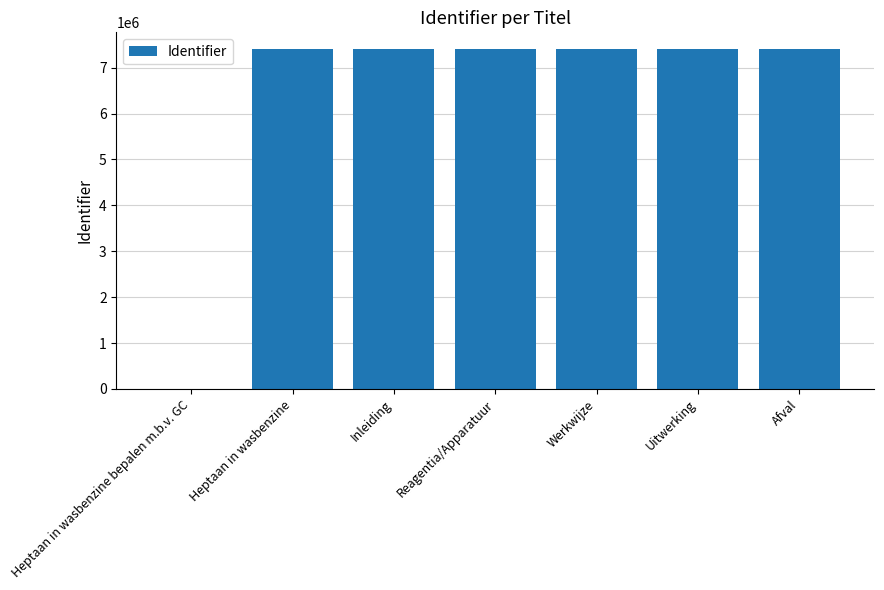

True or false: the data shows 3258697 at Reagentia/Apparatuur.

False